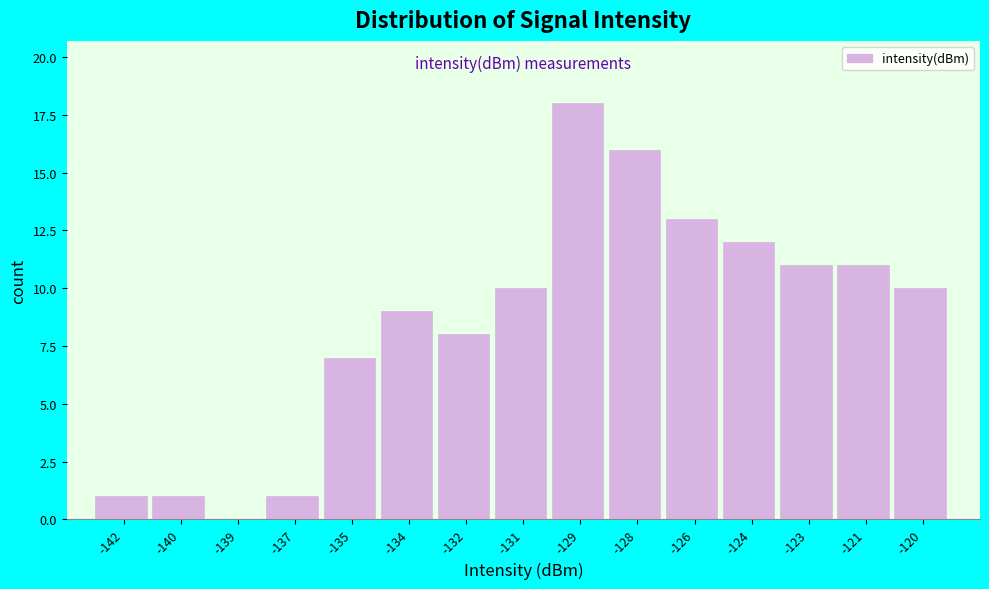

Reading left to right, extract all data points from this chart.

-142=1	-140=1	-139=0	-137=1	-135=7	-134=9	-132=8	-131=10	-129=18	-128=16	-126=13	-124=12	-123=11	-121=11	-120=10